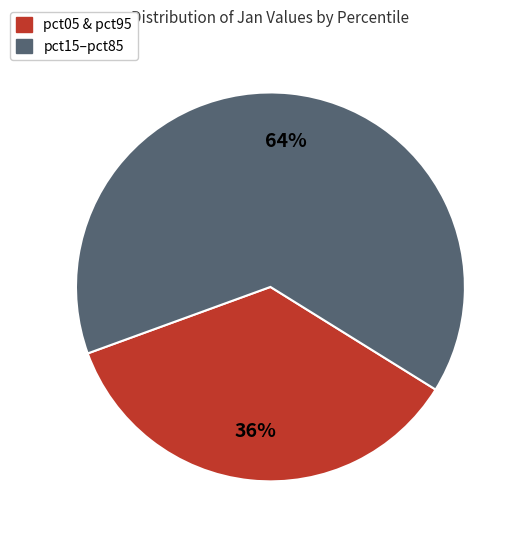

How many slices are in this pie chart?

2